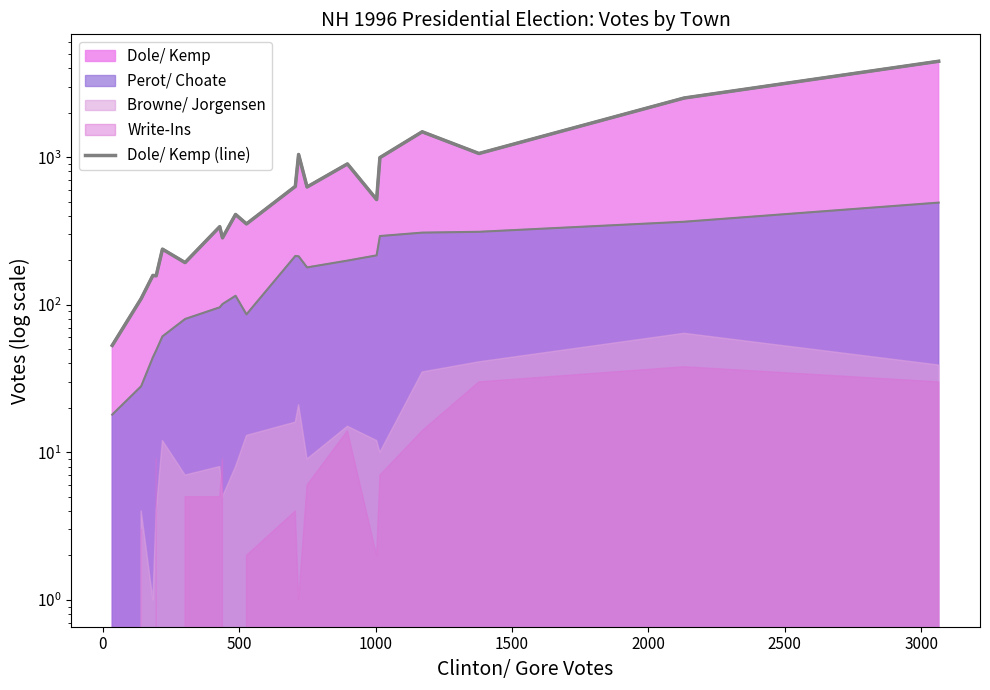

Does the chart display data point markers on the line(s)?

No